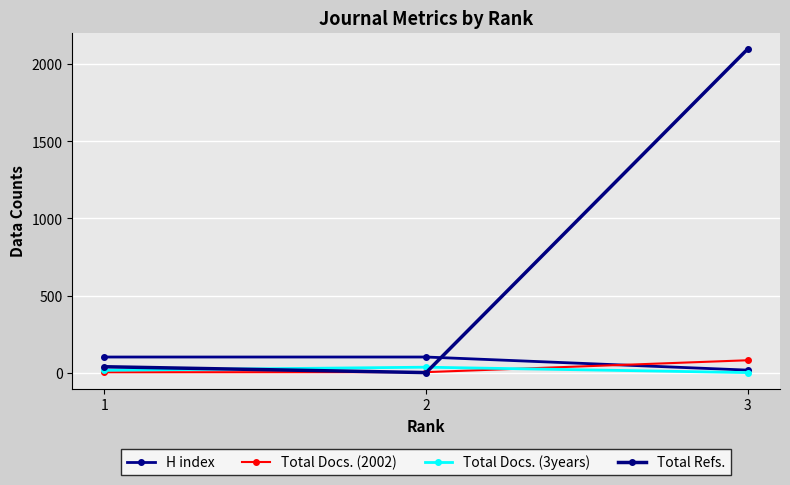

What is the average value of the Total Refs. series?

713